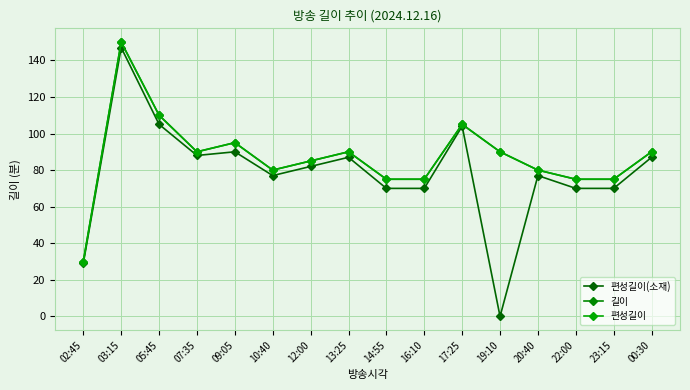

What is the difference between the maximum and minimum values in the 편성길이(소재) series?

147